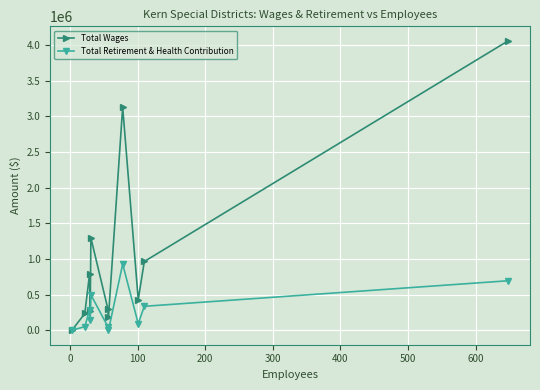

List the series in order of their overall mean, lowest first.

Total Retirement & Health Contribution, Total Wages